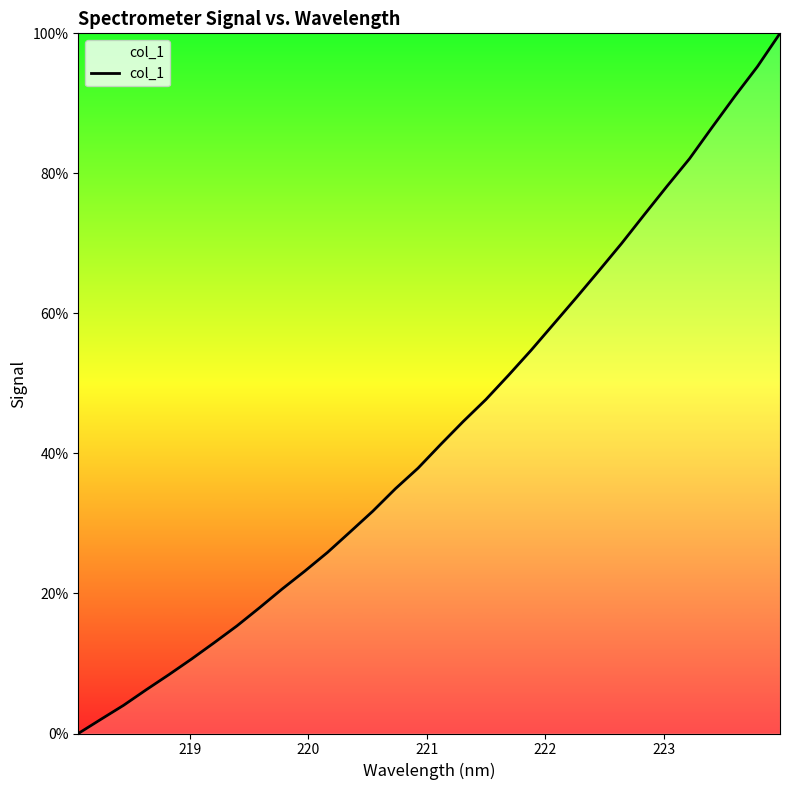

What is the greatest value displayed?

100.0